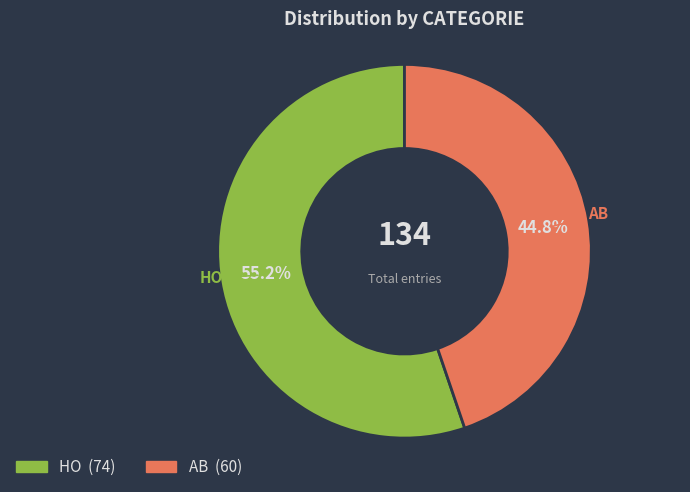

True or false: HO accounts for 55% of the total.

True